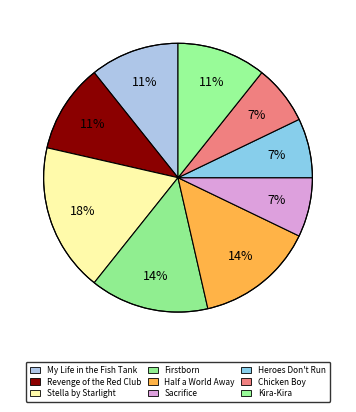

What percentage is NOT represented by Chicken Boy?

92.9%